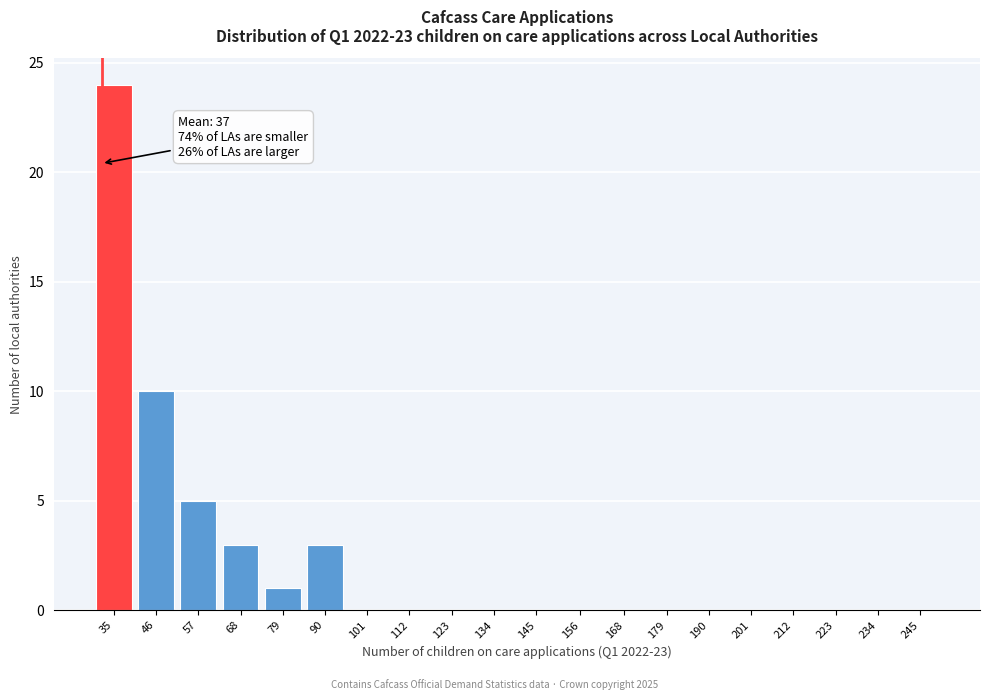

Reading left to right, list all the values displayed in this chart.

35=24	46=10	57=5	68=3	79=1	90=3	101=0	112=0	123=0	134=0	145=0	156=0	168=0	179=0	190=0	201=0	212=0	223=0	234=0	245=0